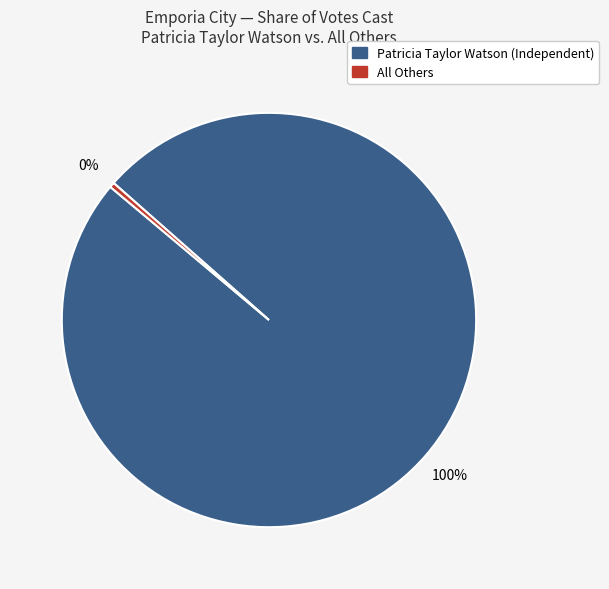

To the nearest percent, what is the average slice percentage?

50%